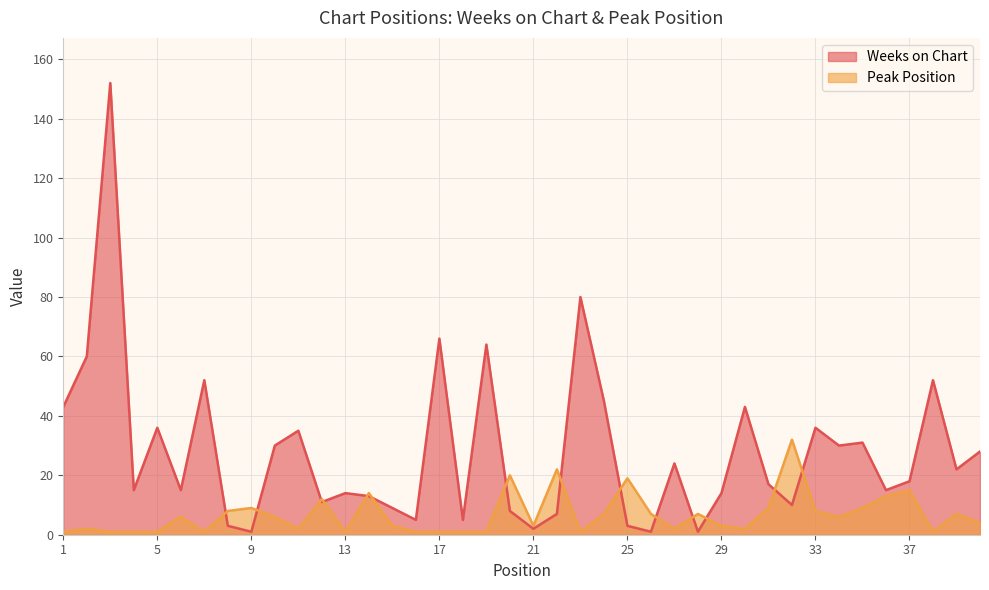

Which series has the largest total across all categories?

Weeks on Chart